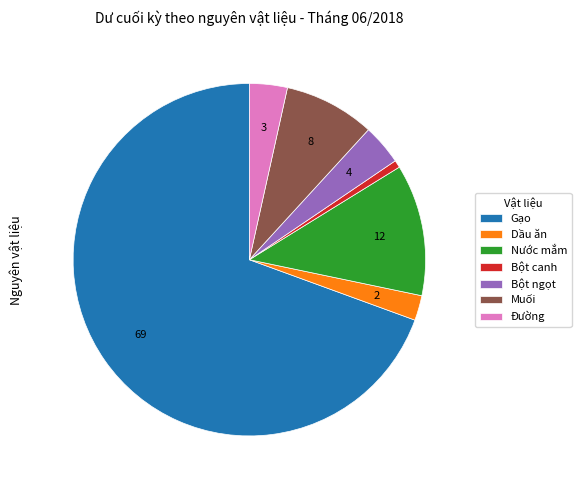

Is it true that Đường is 3% of the pie?

True